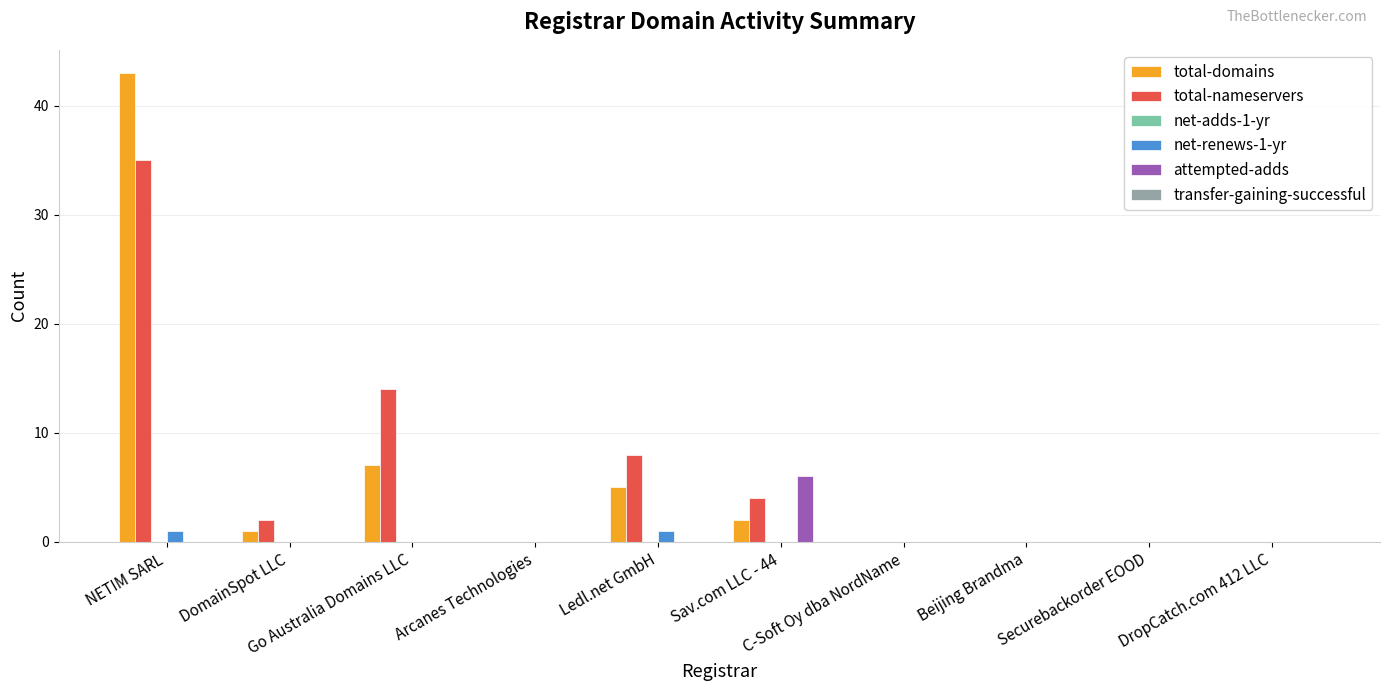

What is the highest value of the attempted-adds series?

6